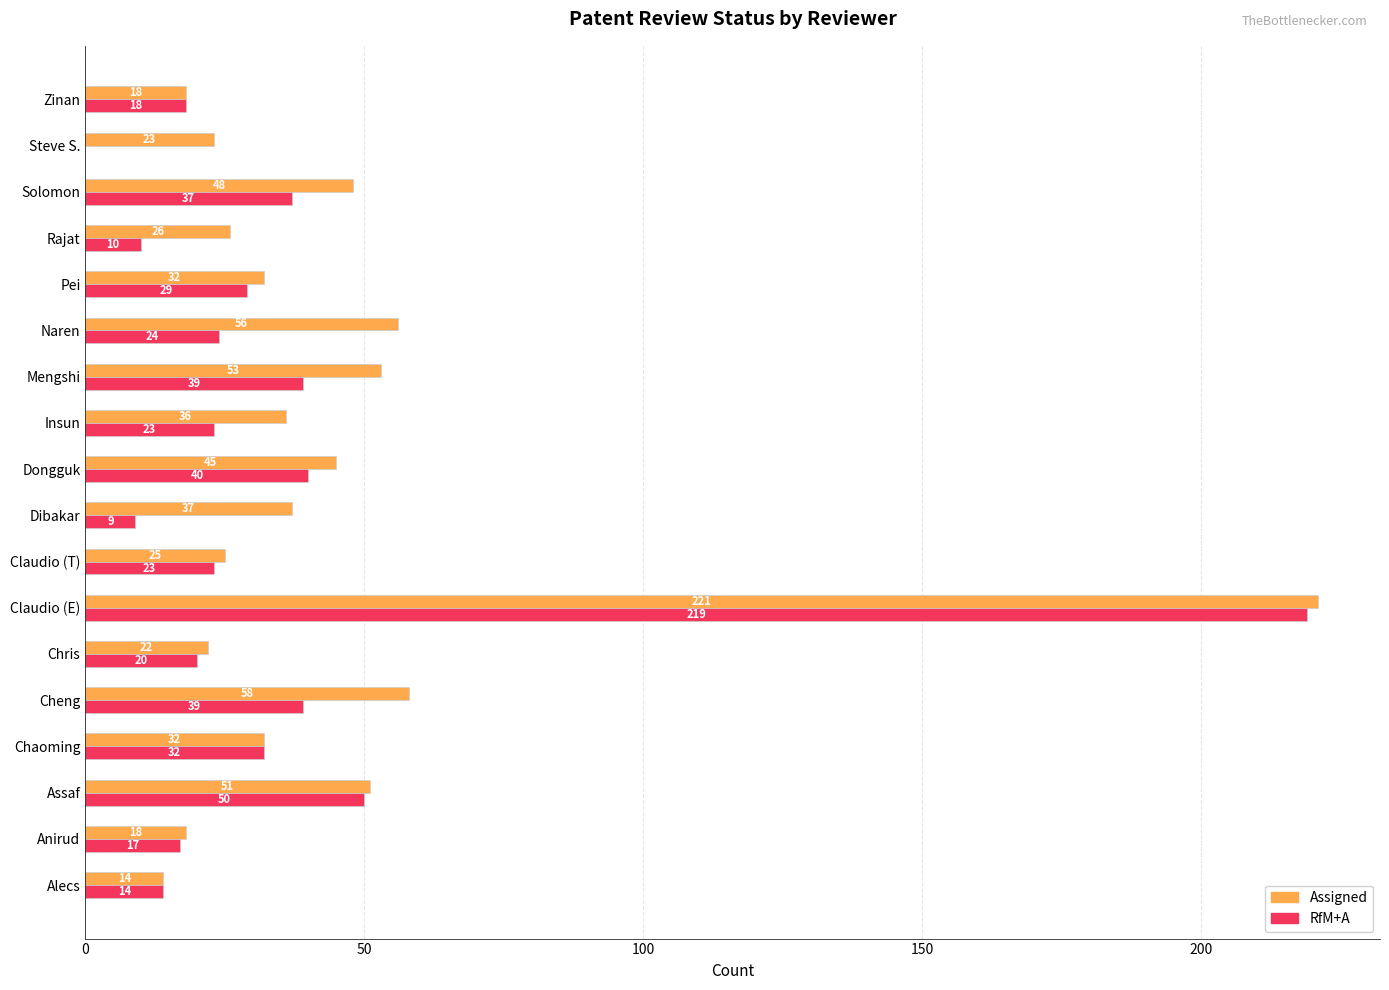

Is the value of Assigned at Claudio (E) greater than the value of RfM+A at Chaoming?

Yes